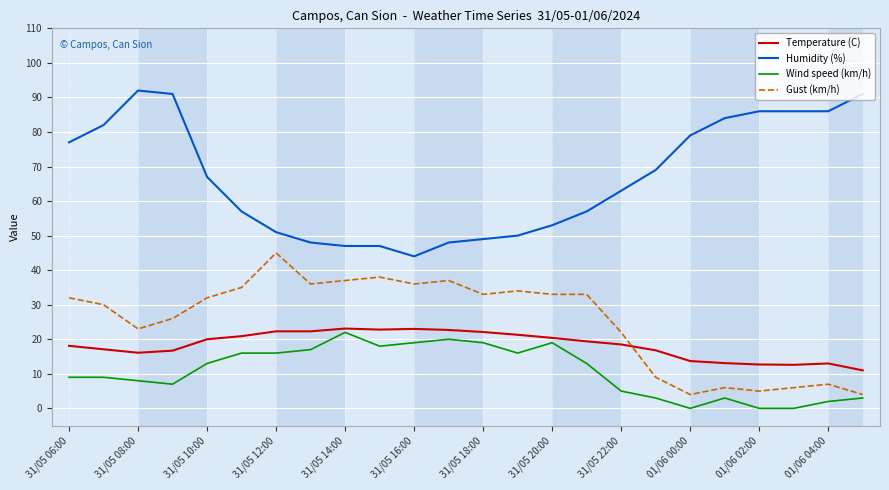

What is the maximum value shown in the chart?

92.0